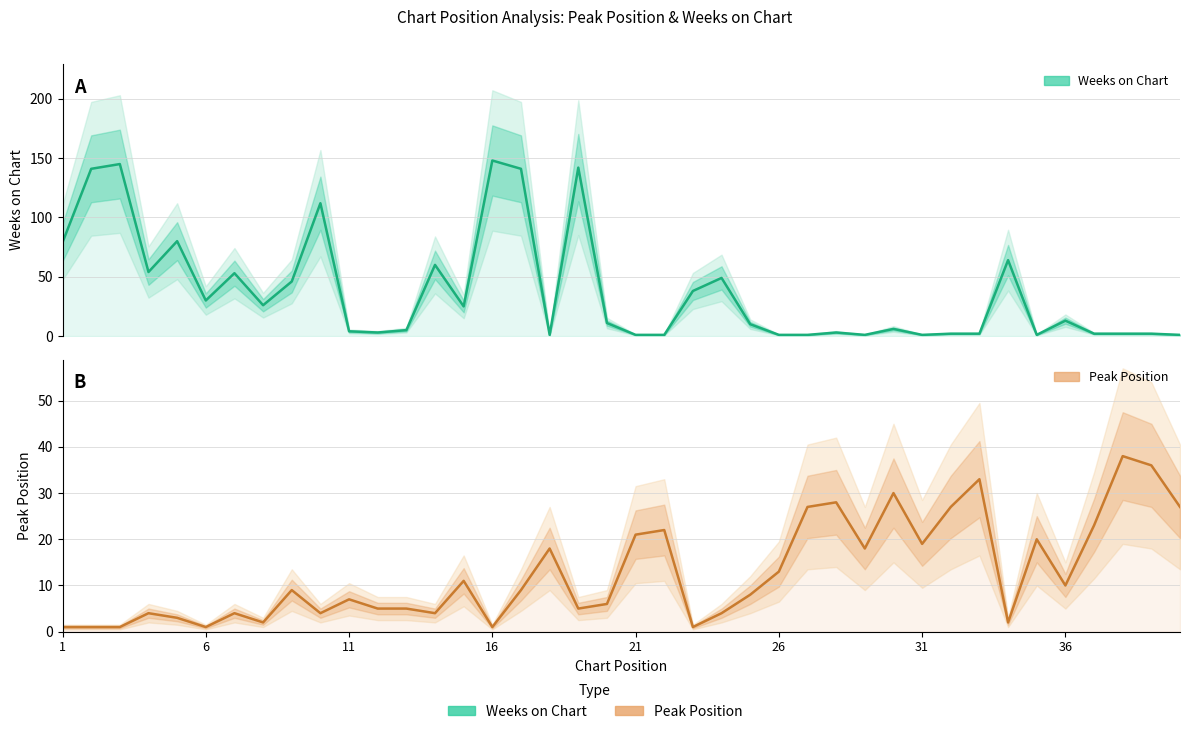

List the series in order of their peak value, lowest first.

Peak Position, Weeks on Chart